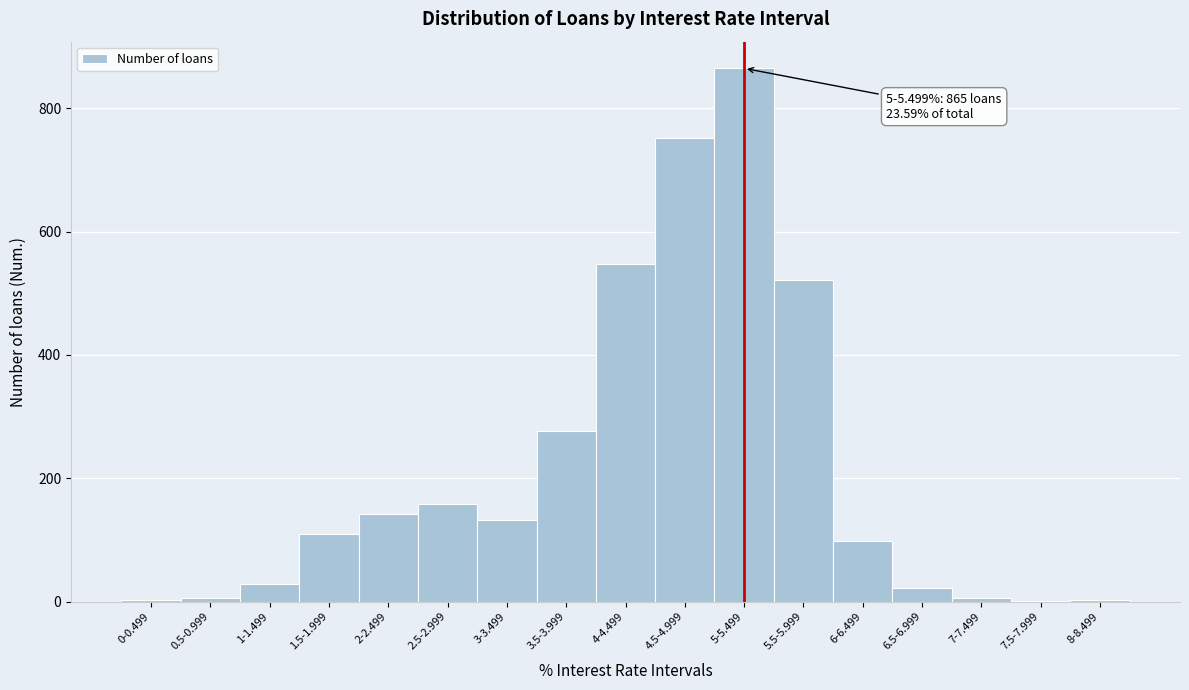

Is it true that the value at 1.5-1.999 is 110?

True